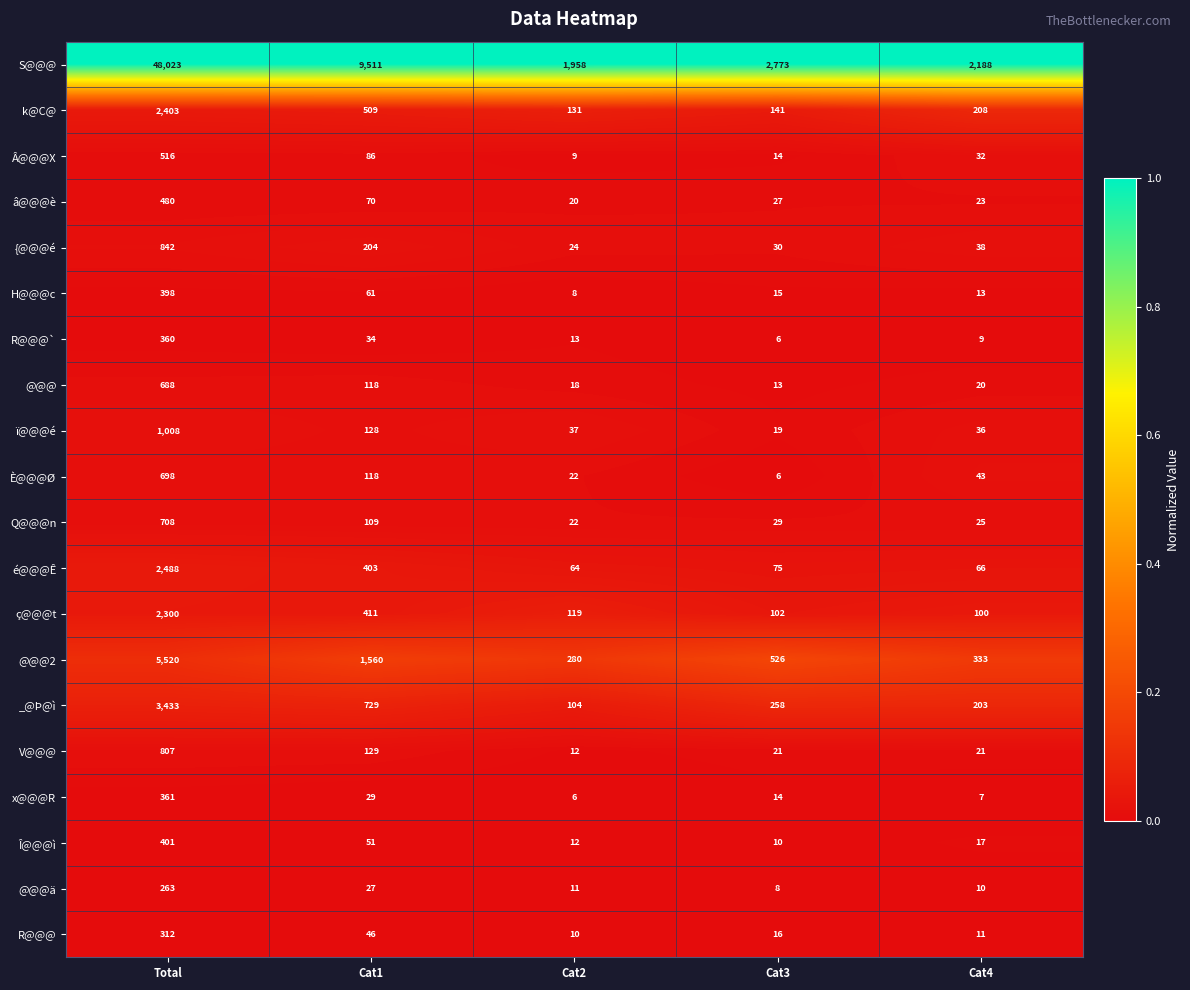

Which label corresponds to the largest value in the chart?

Total